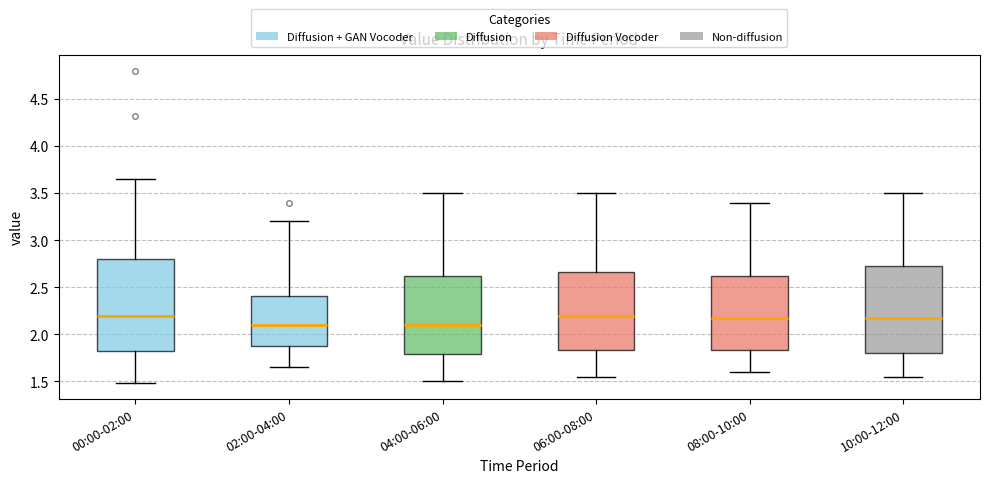

Where is the lower edge of the box for 00:00-02:00 on the y-axis? The values are not printed on the chart, so give them approximately, as read against the axis.

1.80